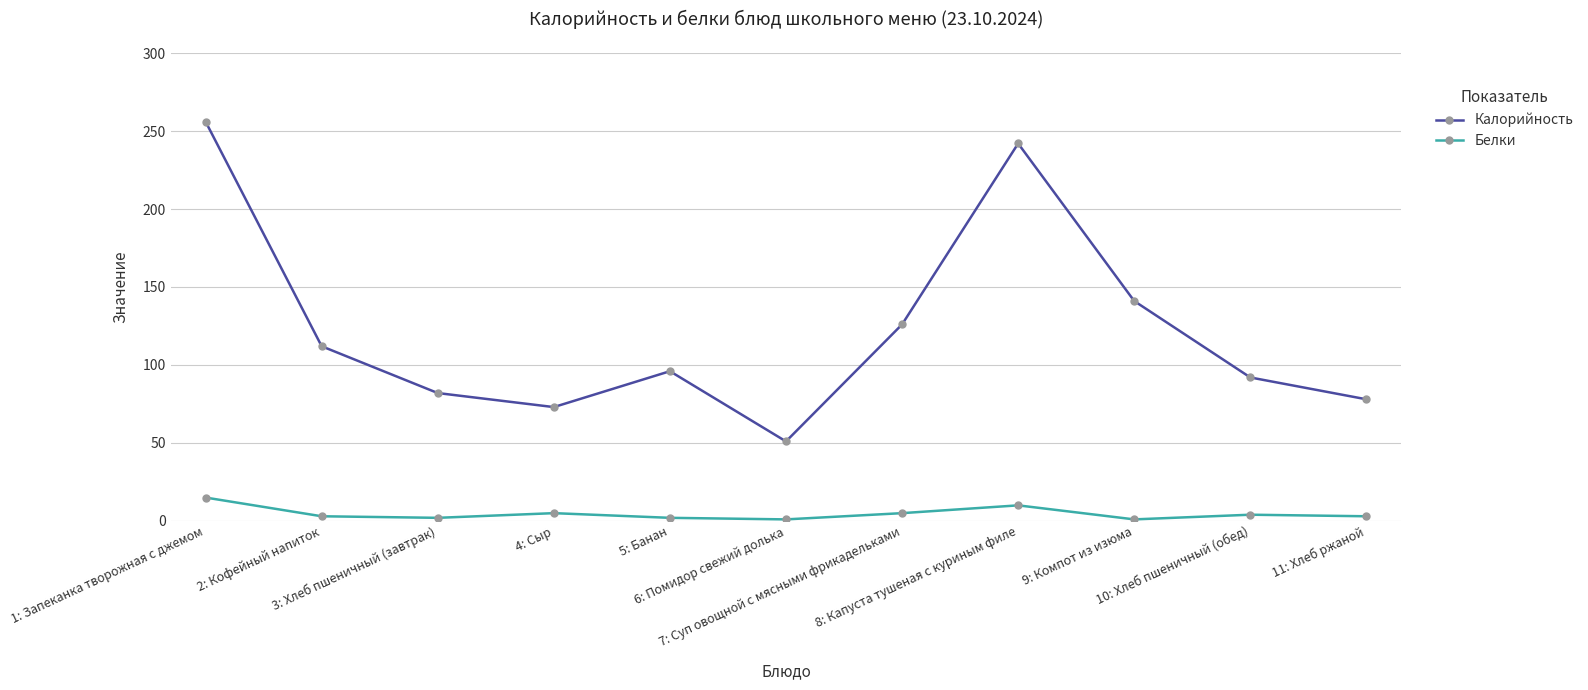

The value of Белки at 2: Кофейный напиток is 3. True or false?

True